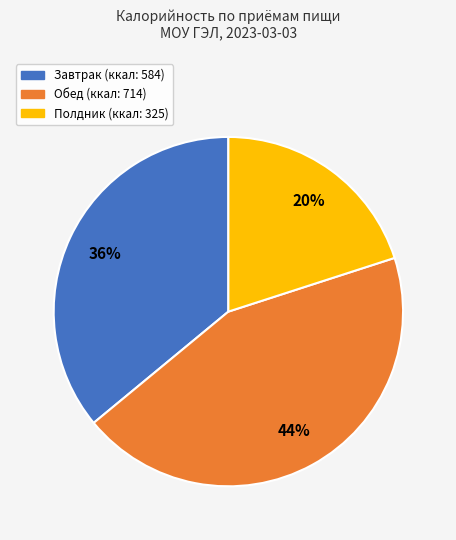

Is there any slice that represents more than half of the pie?

No